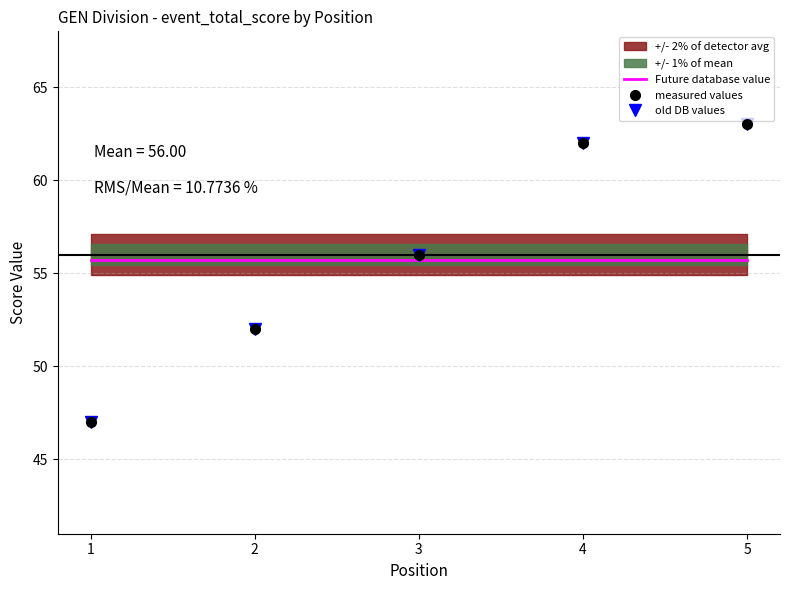

Rank the series by their maximum value, from lowest to highest.

Future database value, measured values, old DB values